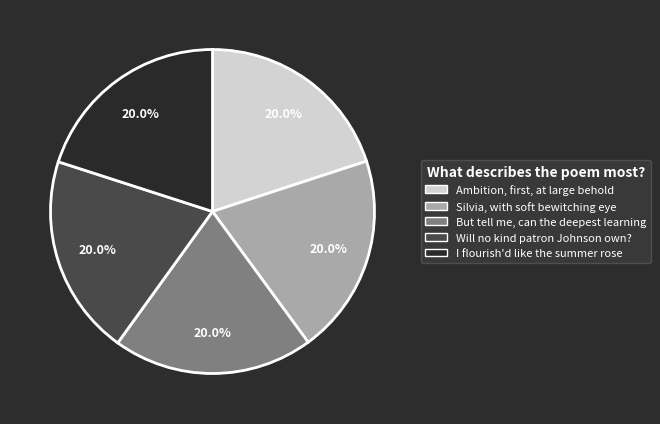

What percentage is NOT represented by I flourish'd like the summer rose?

80.0%